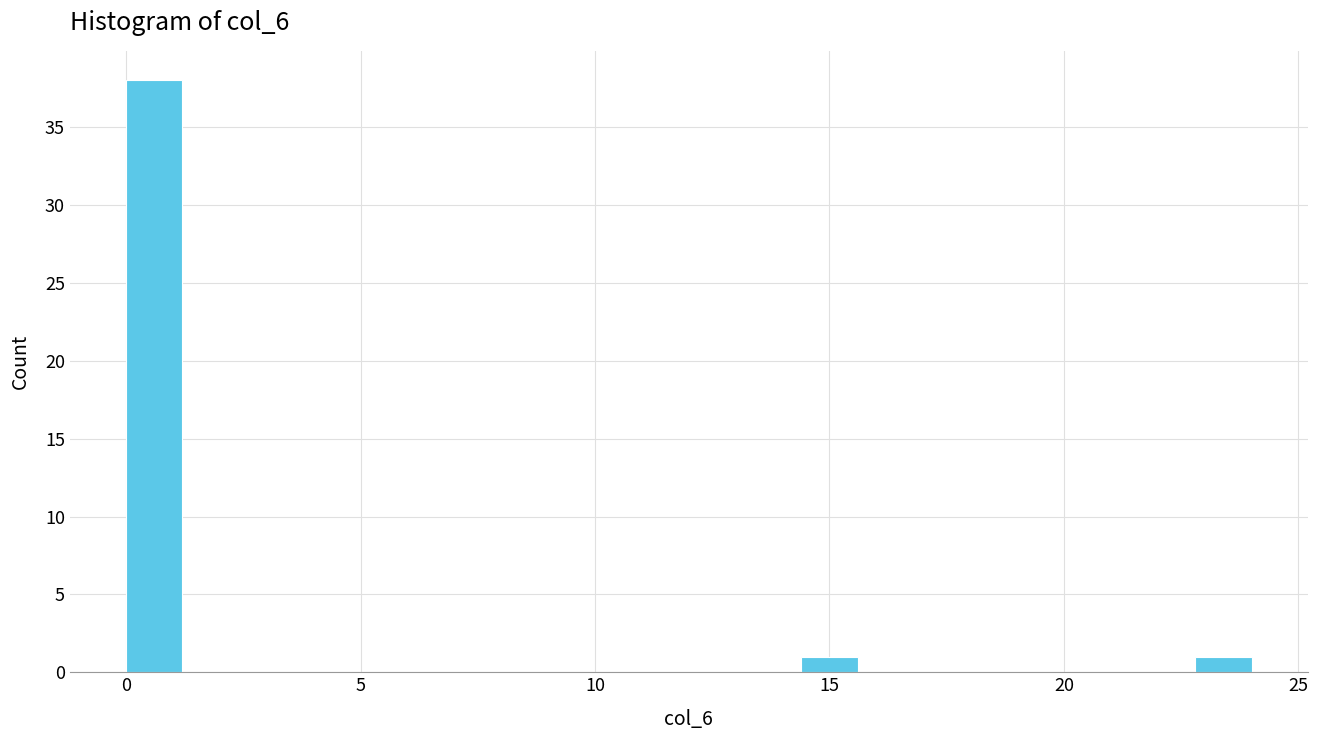

Around what value on the x-axis is the tallest bar? Give the approximate position of its centre, as read against the axis.

0.5